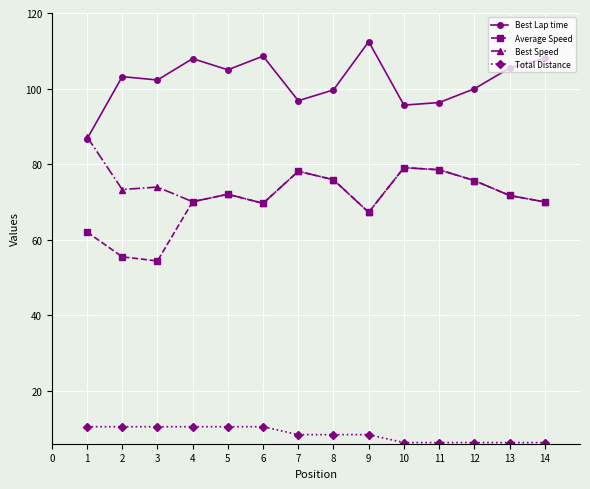

How many lines are shown in the chart?

4